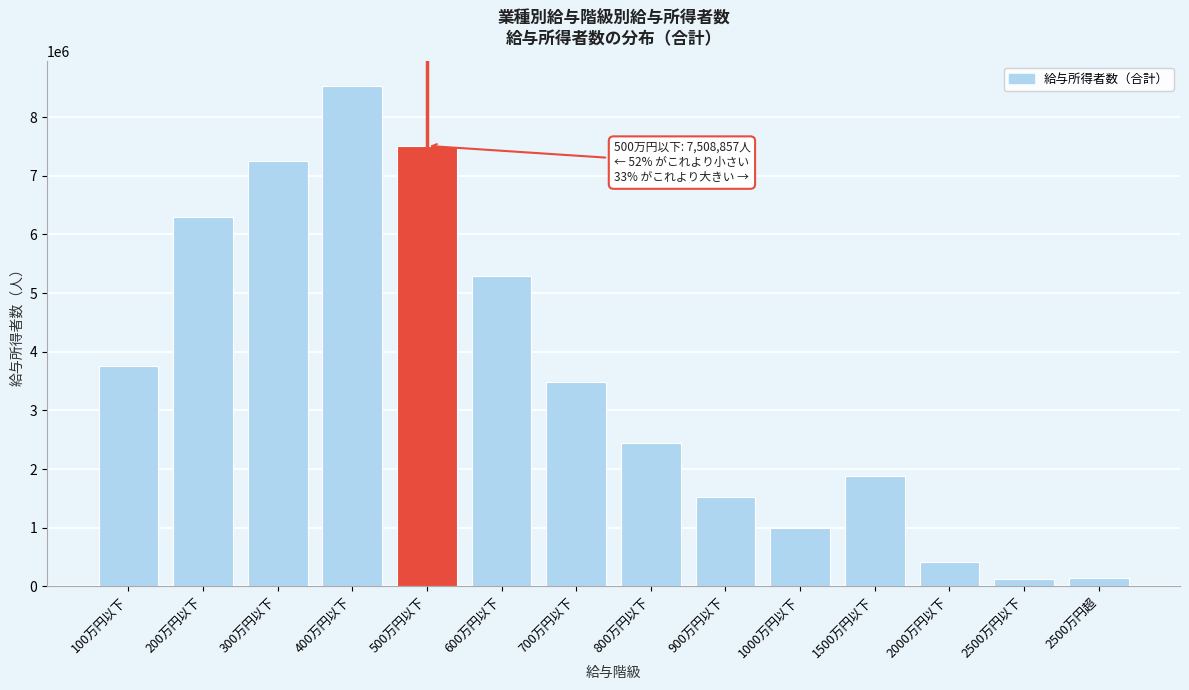

What is the greatest value displayed?

8521219